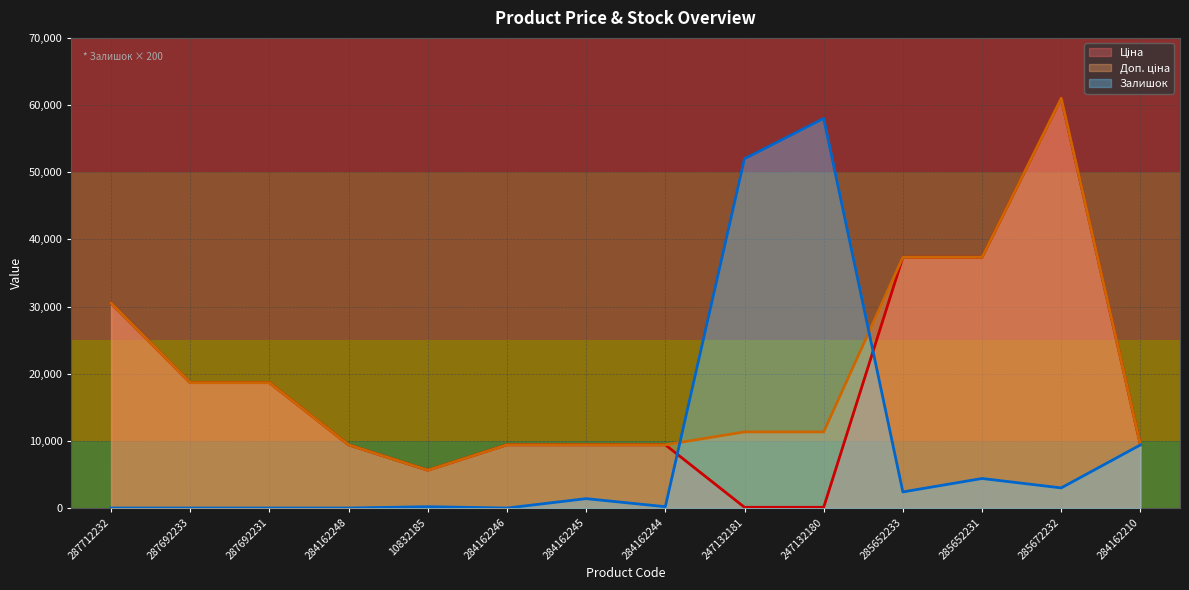

What is the label of the 7th point from the left?

284162245